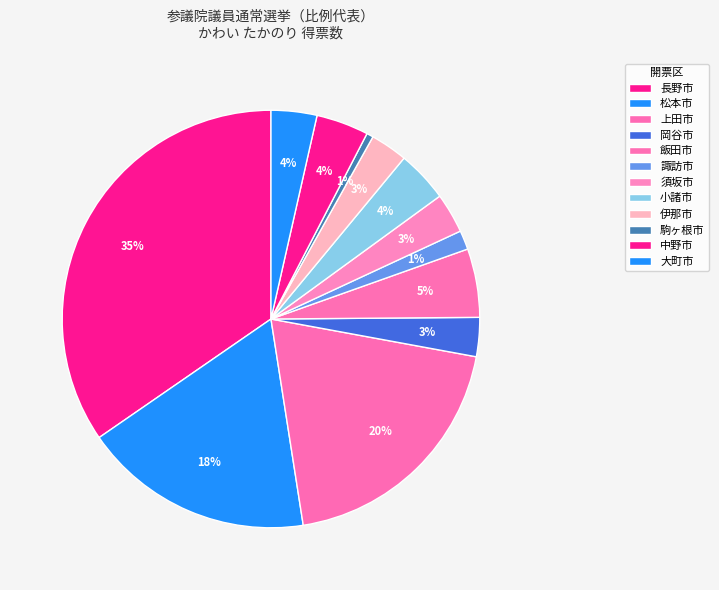

How many slices are in this pie chart?

12